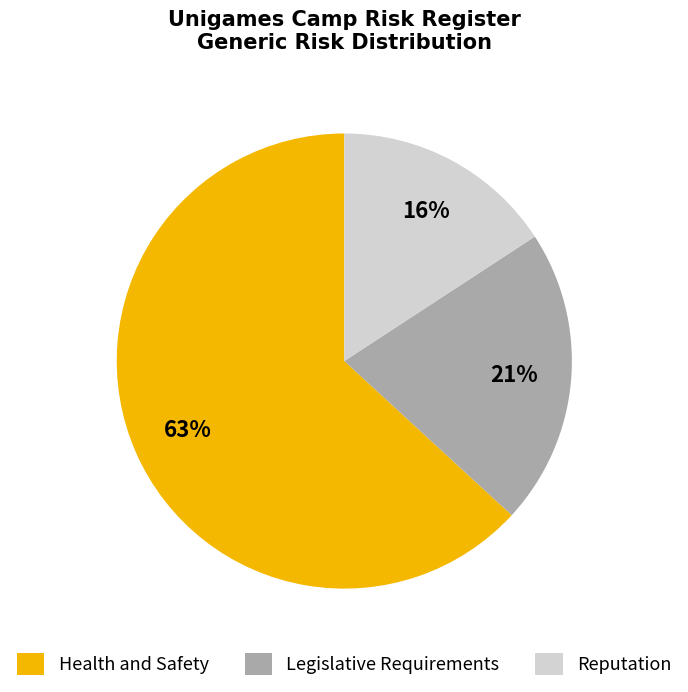

Is there any slice that represents more than half of the pie?

Yes